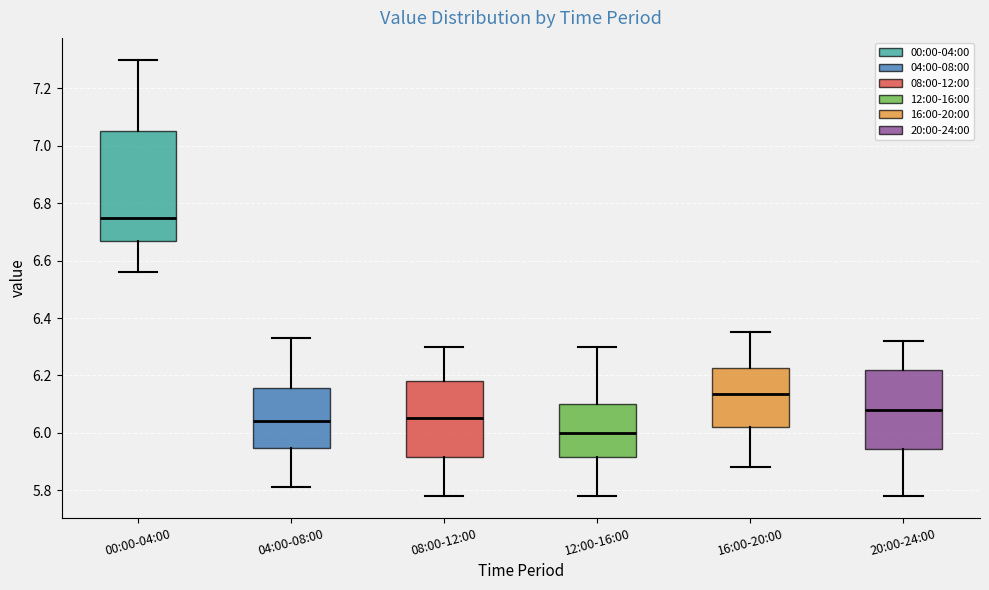

Which box has the highest median line?

00:00-04:00